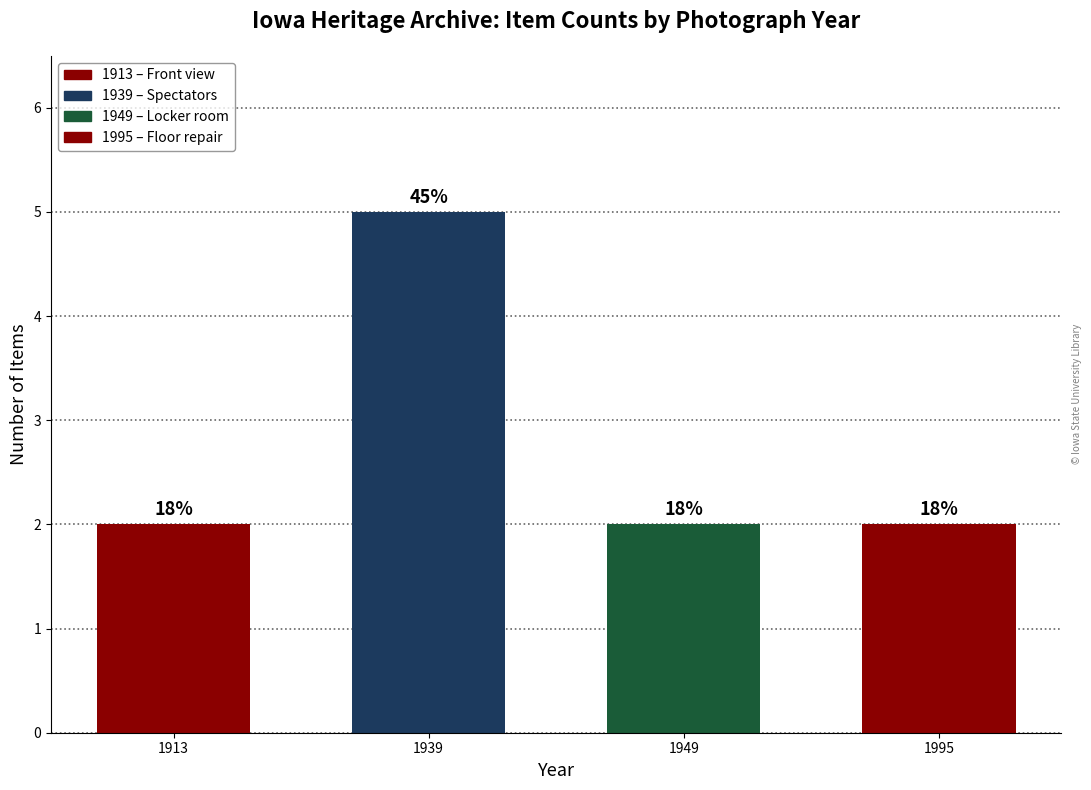

Reading left to right, extract all data points from this chart.

1913=2	1939=5	1949=2	1995=2